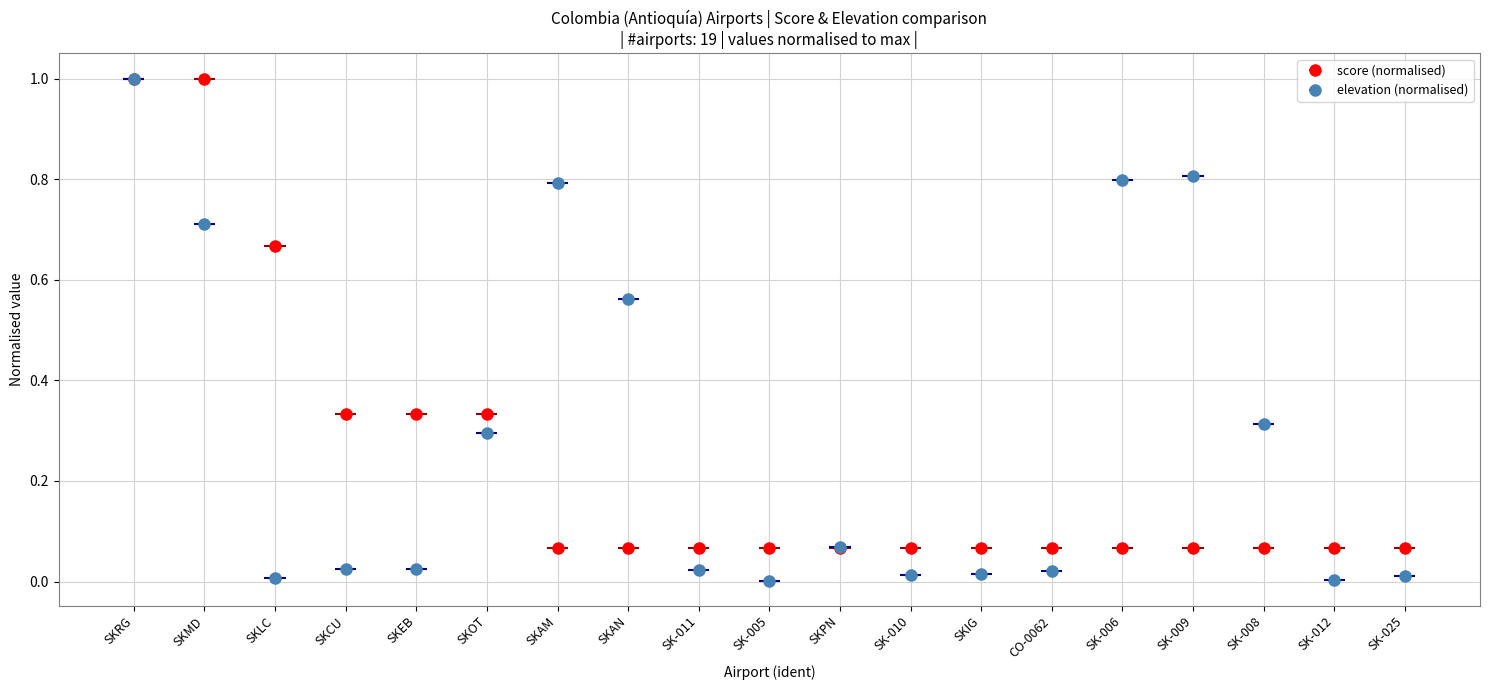

True or false: elevation_ft has a value of 1.4 at SKRG.

False